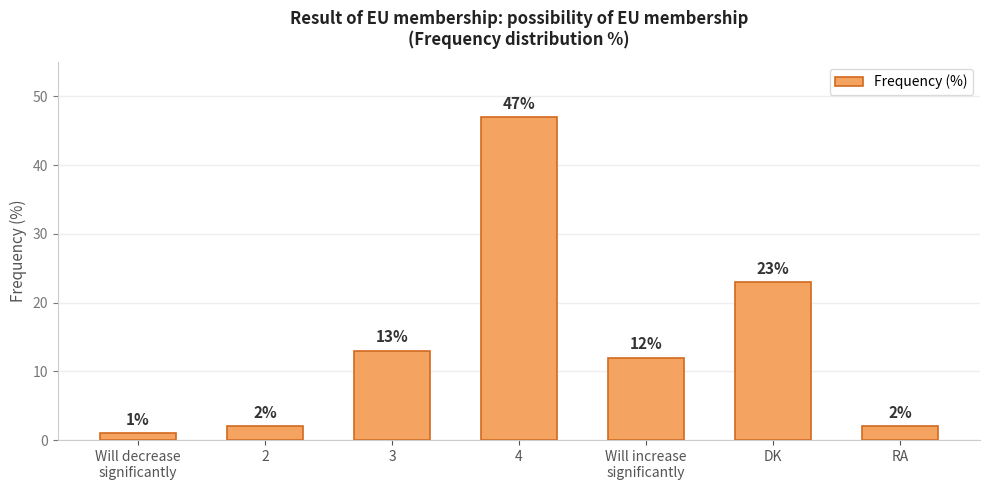

The value at RA is 2. True or false?

True